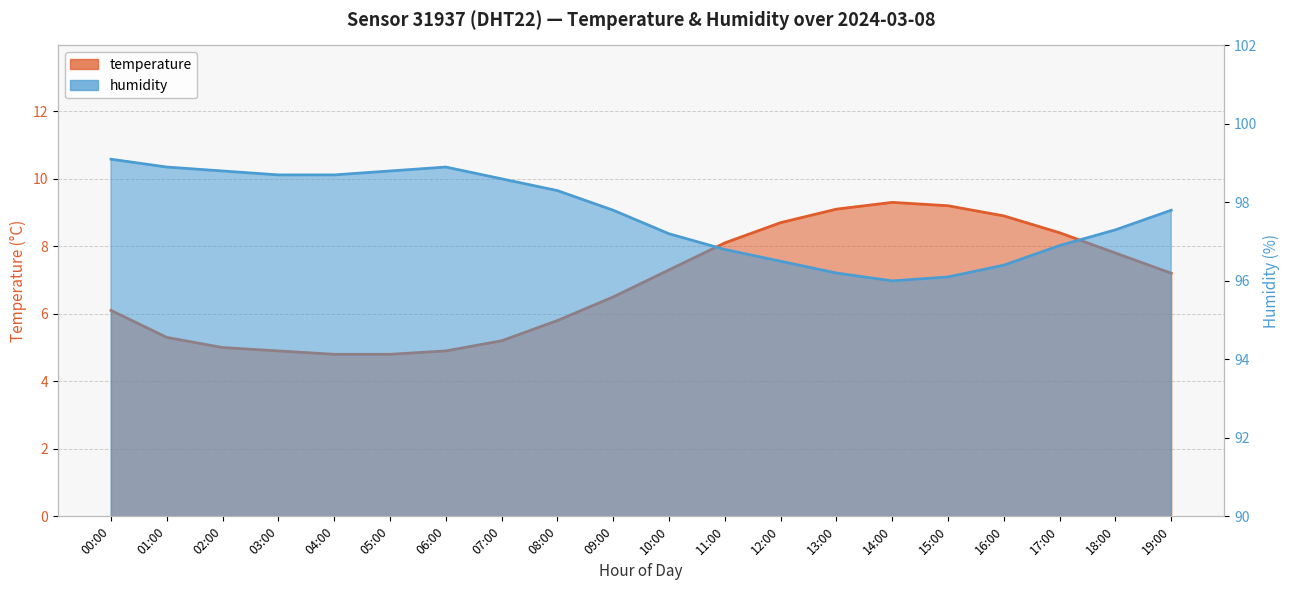

What is the label of the 3rd point from the left?

02:00